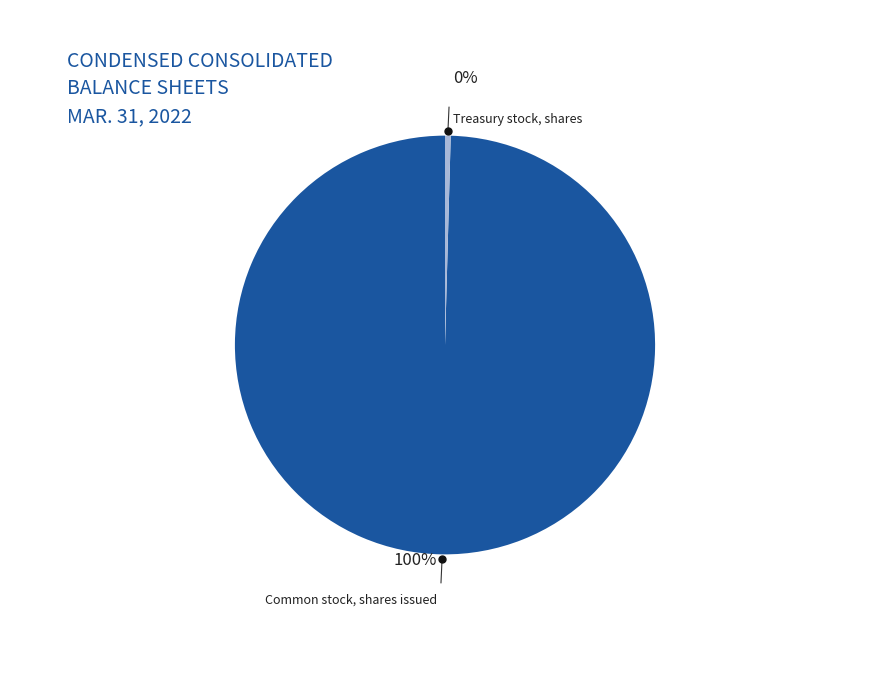

Rank the categories by value from highest to lowest.

Common stock, shares issued, Treasury stock, shares